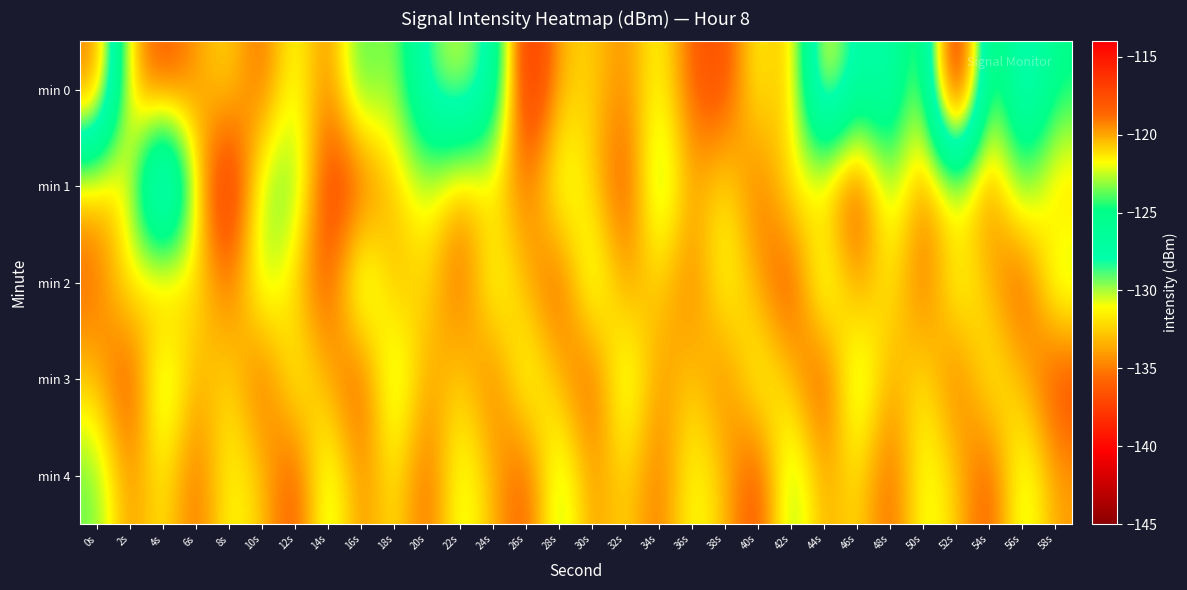

Reading left to right, extract all data points from this chart.

min 0: 0s=-135.3	2s=-120.4	4s=-117.5	6s=-119.7	8s=-121.4	10s=-118.2	12s=-122.6	14s=-118.8	16s=-124.8	18s=-122.3	20s=-129.0	22s=-131.0	24s=-127.7	26s=-114.9	28s=-120.5	30s=-121.0	32s=-119.1	34s=-122.4	36s=-118.2	38s=-117.3	40s=-122.4	42s=-119.4	44s=-133.1	46s=-126.5	48s=-128.5	50s=-121.0	52s=-143.3	54s=-121.5	56s=-129.8	58s=-125.1
min 1: 0s=-120.3	2s=-121.1	4s=-135.1	6s=-121.4	8s=-114.9	10s=-123.2	12s=-124.1	14s=-116.8	16s=-117.8	18s=-120.7	20s=-122.5	22s=-119.8	24s=-121.3	26s=-118.6	28s=-123.1	30s=-120.9	32s=-117.4	34s=-124.2	36s=-119.7	38s=-121.8	40s=-118.3	42s=-122.1	44s=-120.5	46s=-116.9	48s=-123.4	50s=-119.2	52s=-121.6	54s=-118.8	56s=-124.0	58s=-120.3
min 2: 0s=-118.5	2s=-122.3	4s=-119.1	6s=-121.7	8s=-118.4	10s=-123.2	12s=-120.8	14s=-117.6	16s=-124.4	18s=-119.9	20s=-121.4	22s=-118.1	24s=-122.8	26s=-120.2	28s=-117.8	30s=-123.6	32s=-119.5	34s=-121.1	36s=-118.7	38s=-122.5	40s=-120.0	42s=-117.2	44s=-123.9	46s=-119.3	48s=-121.9	50s=-118.2	52s=-122.7	54s=-120.4	56s=-117.5	58s=-123.3
min 3: 0s=-120.6	2s=-117.1	4s=-124.1	6s=-119.8	8s=-121.5	10s=-118.0	12s=-122.4	14s=-120.1	16s=-117.7	18s=-123.8	20s=-119.6	22s=-121.2	24s=-118.5	26s=-122.9	28s=-120.3	30s=-117.9	32s=-123.5	34s=-119.4	36s=-121.0	38s=-118.8	40s=-122.6	42s=-120.7	44s=-117.3	46s=-124.0	48s=-119.7	50s=-121.8	52s=-118.3	54s=-122.2	56s=-120.5	58s=-117.4
min 4: 0s=-123.7	2s=-119.2	4s=-121.8	6s=-118.4	8s=-122.1	10s=-120.8	12s=-117.5	14s=-123.4	16s=-119.1	18s=-121.7	20s=-118.2	22s=-122.8	24s=-120.3	26s=-117.8	28s=-123.6	30s=-119.4	32s=-121.3	34s=-118.6	36s=-122.3	38s=-120.6	40s=-117.2	42s=-123.9	44s=-119.7	46s=-121.5	48s=-118.1	50s=-122.5	52s=-120.9	54s=-117.6	56s=-123.2	58s=-119.8